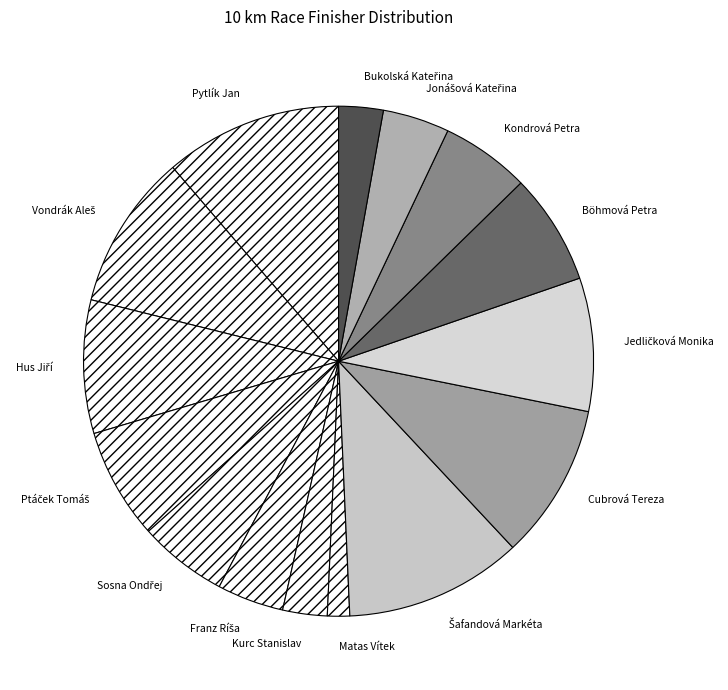

The Böhmová Petra slice represents 19% of the pie. True or false?

False